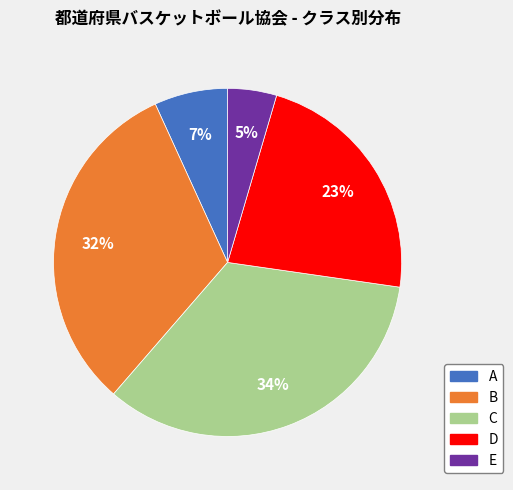

To the nearest percent, what is the difference between the C and B slice percentages?

2%